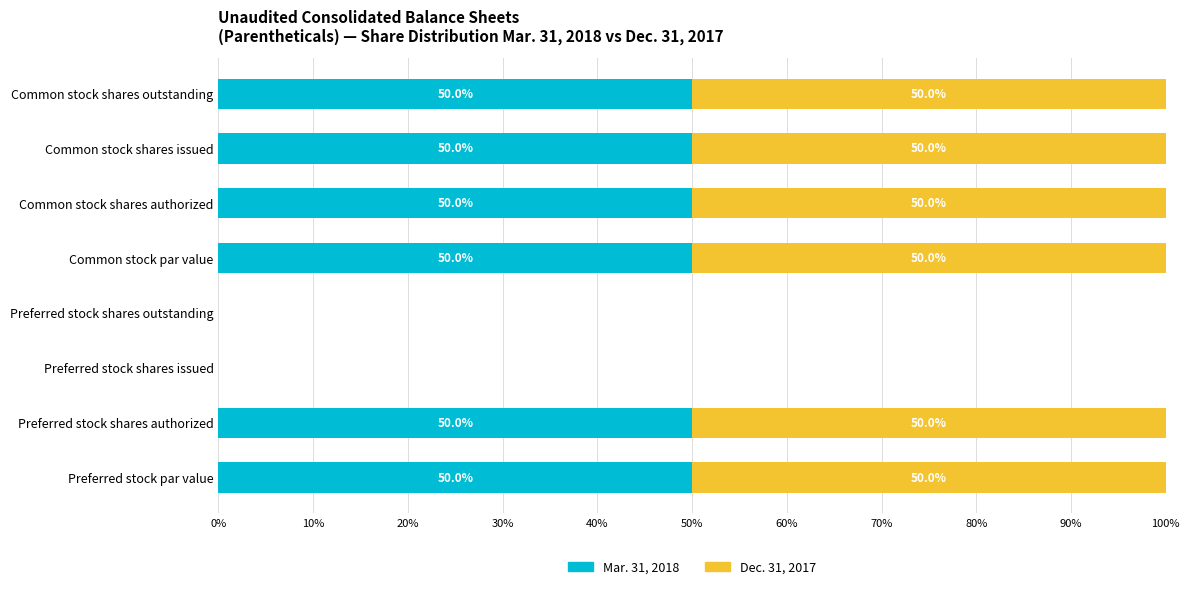

What is the total value across all series at Preferred stock par value?

100.0